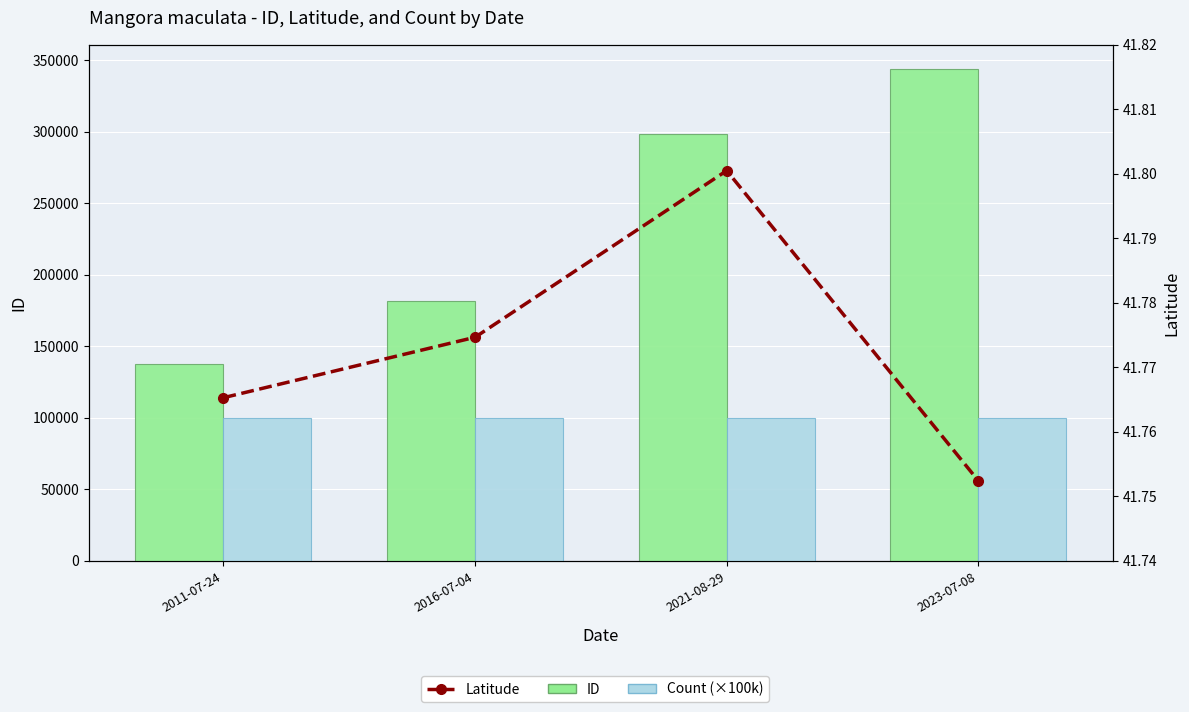

What is the total value across all series at 2016-07-04?

281848.8